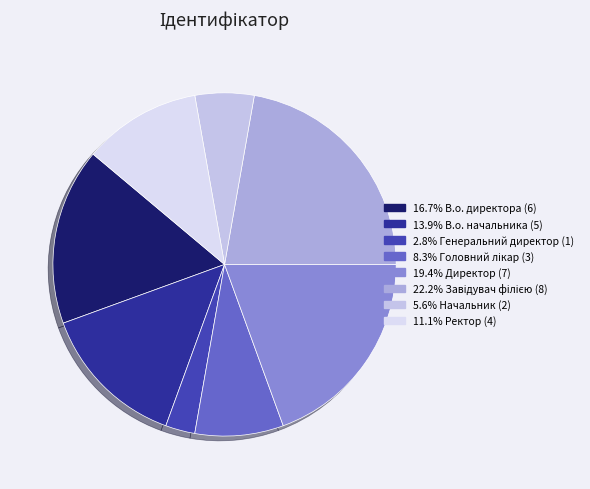

Is there a majority slice in this chart?

No